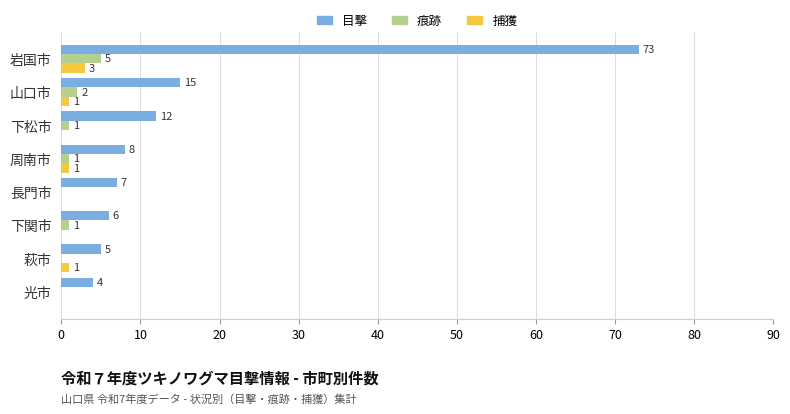

Which series has the widest spread of values?

目撃